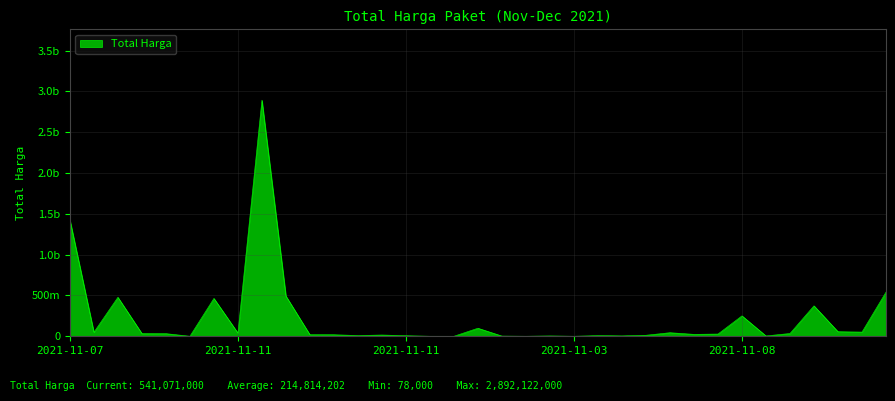

What is the average value?

214814202